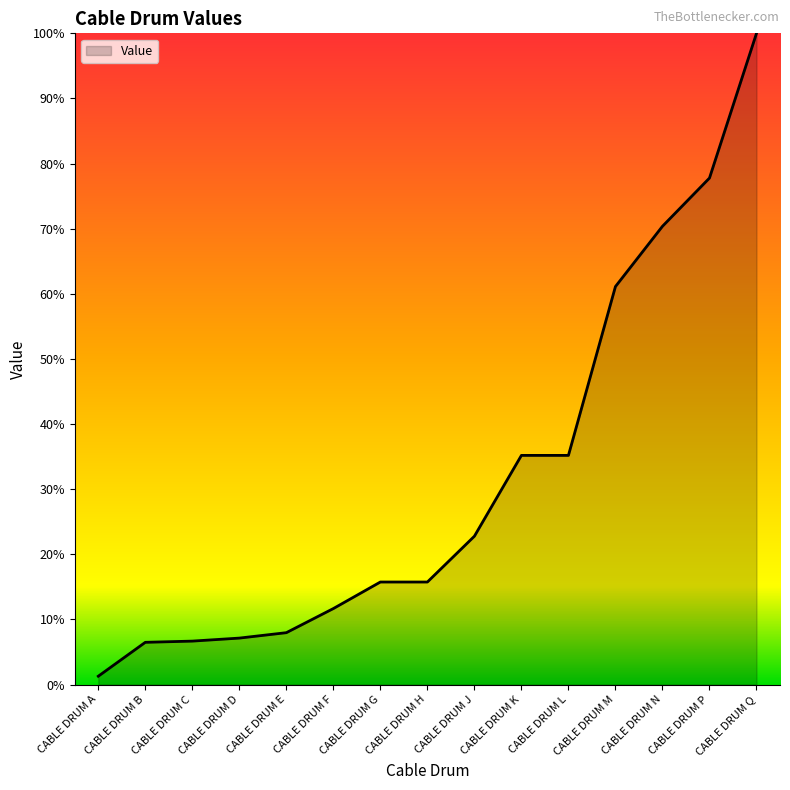

The chart shows a value of 12.1 at CABLE DRUM D. True or false?

False